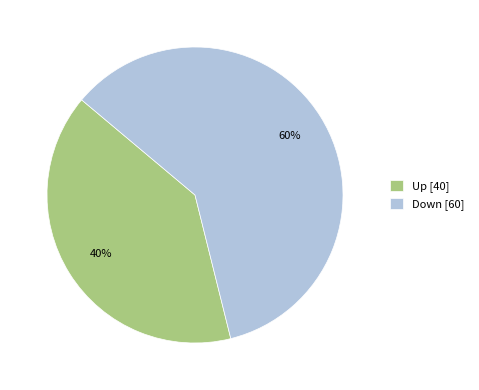

Which category accounts for the majority?

Down [60]